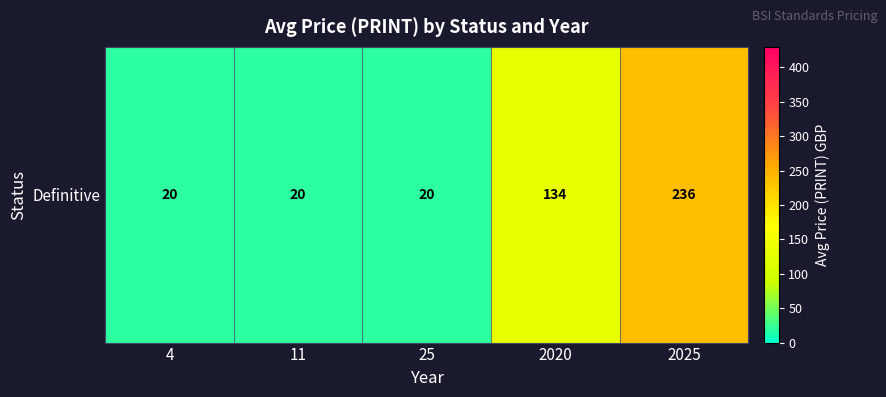

The value at 11 is 11.9. True or false?

False